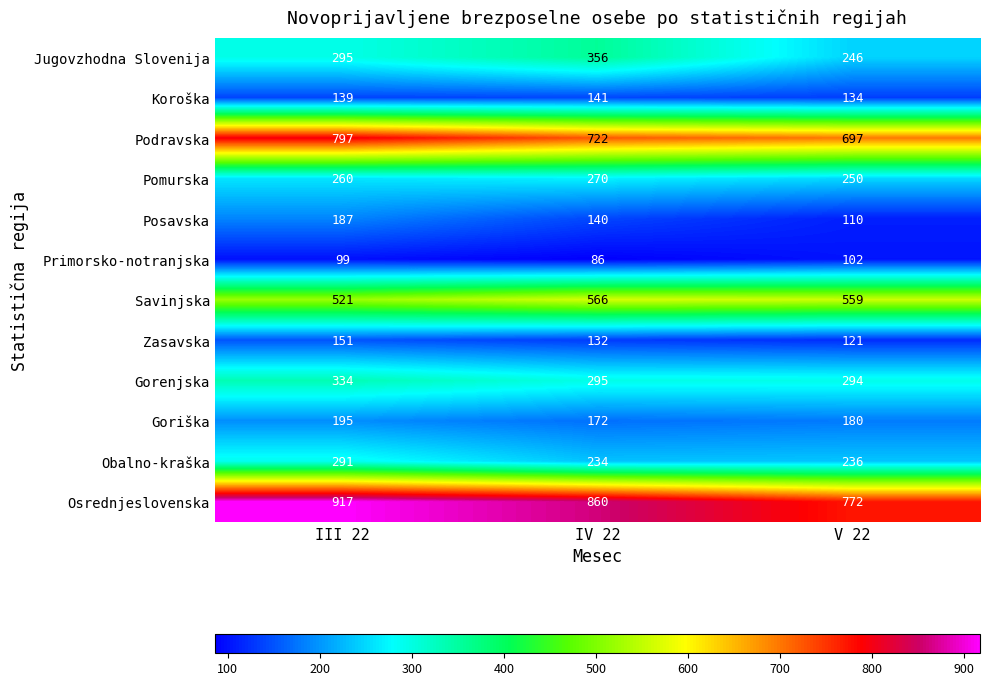

What is the maximum value for Jugovzhodna Slovenija?

356